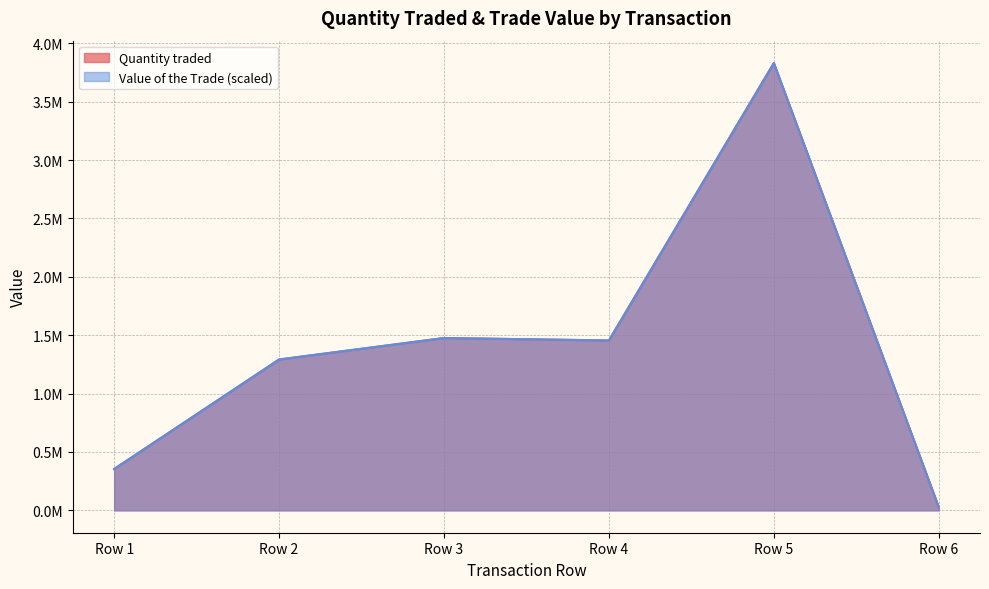

What is the value of the Quantity traded point at the 3rd from the left?

1476000.0